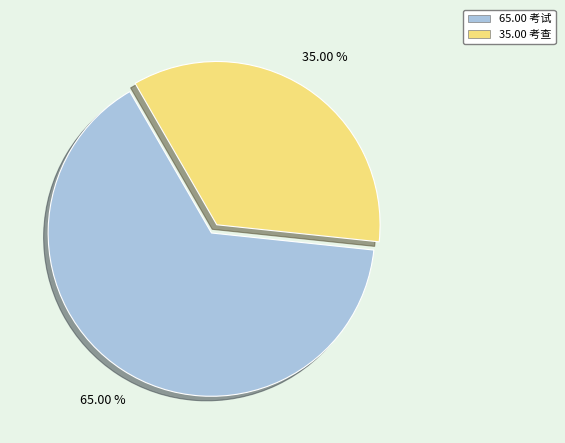

Rank the categories by value from highest to lowest.

65.00 考试, 35.00 考查